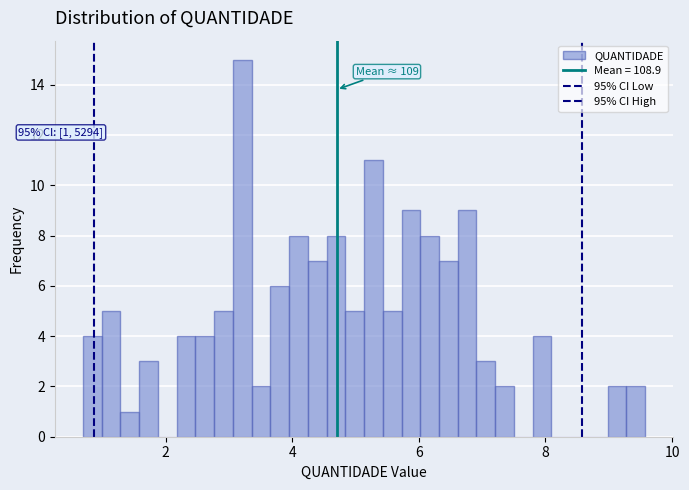

Around what value on the x-axis is the tallest bar? Give the approximate position of its centre, as read against the axis.

3.2